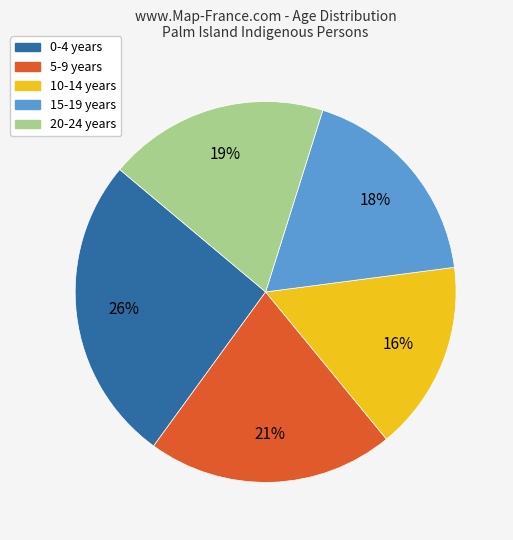

Which slice is the largest?

0-4 years